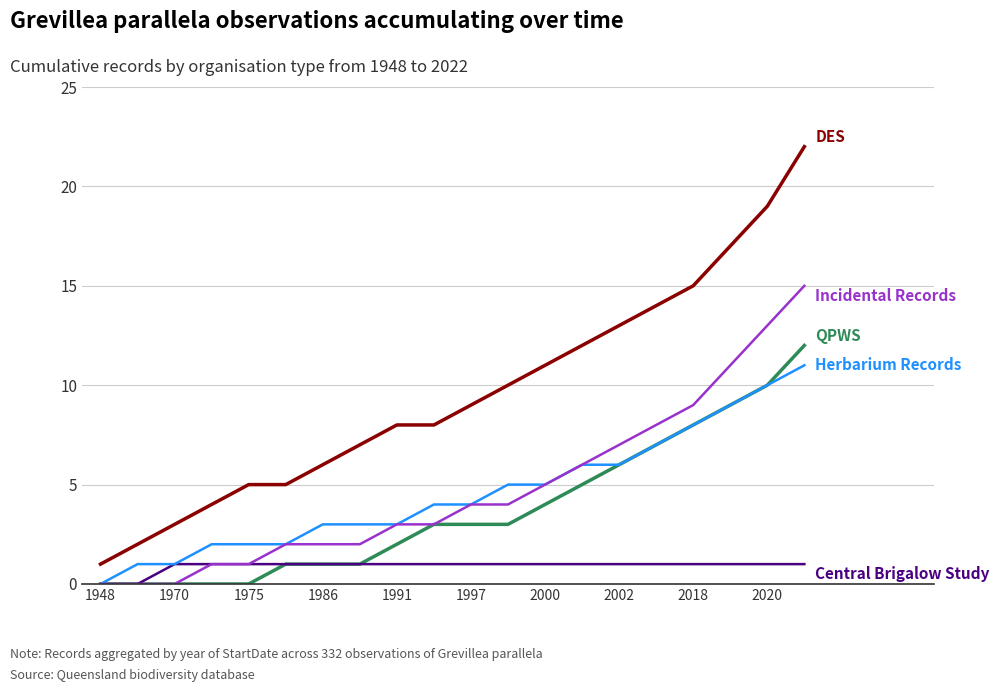

What is the maximum value shown in the chart?

22